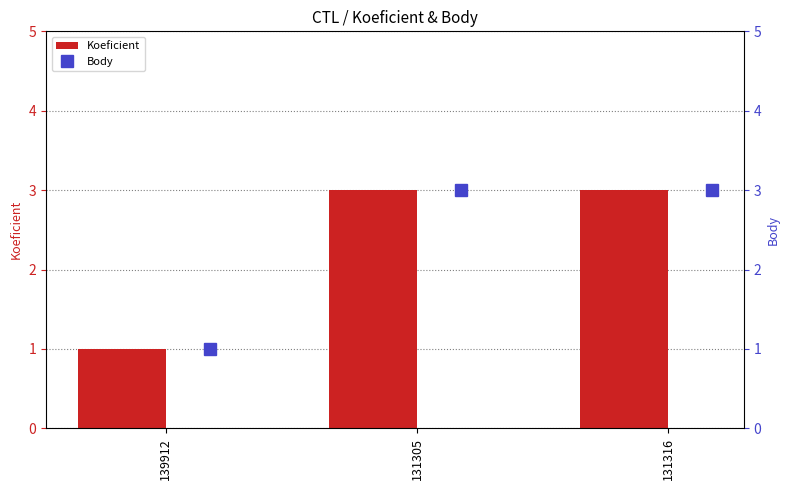

What is the highest value of the Koeficient series?

3